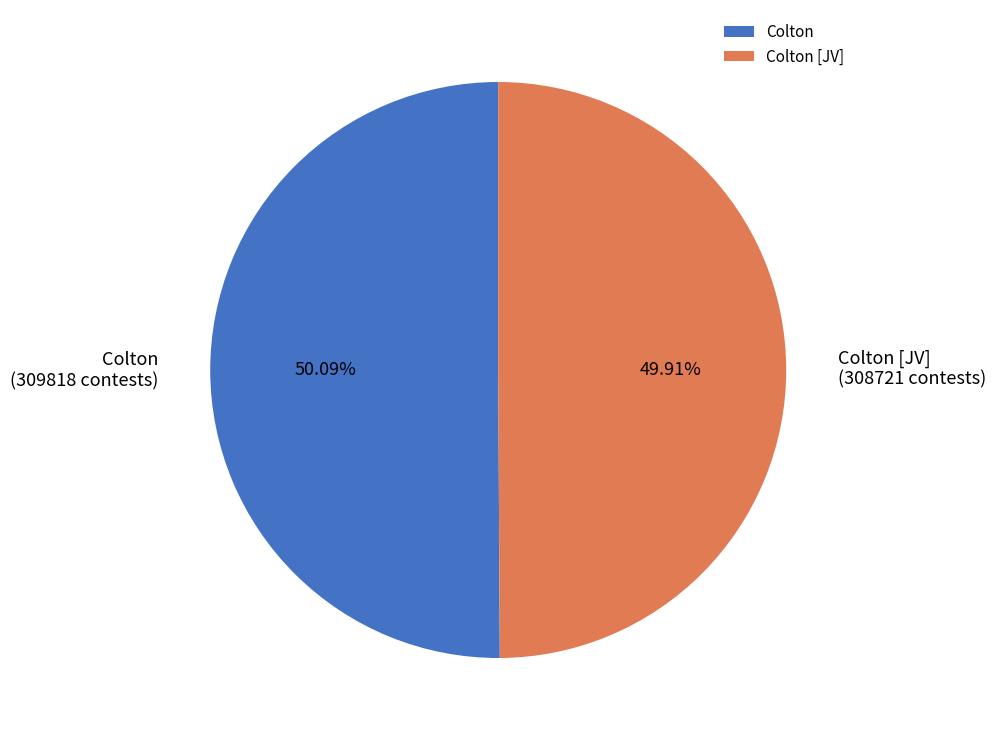

The Colton [JV] slice represents 50% of the pie. True or false?

True